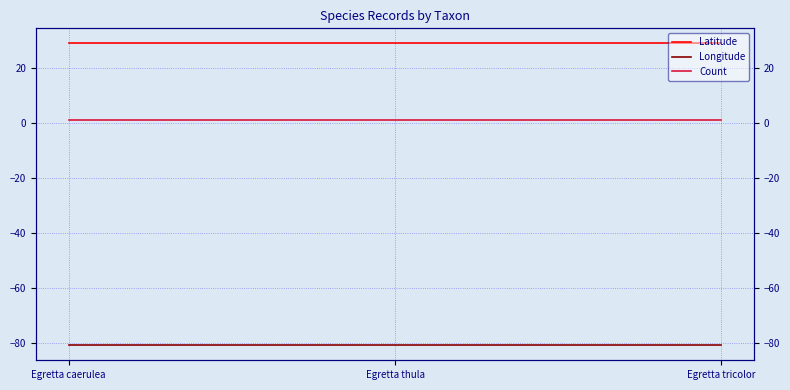

What is the average value of the Count series?

1.0